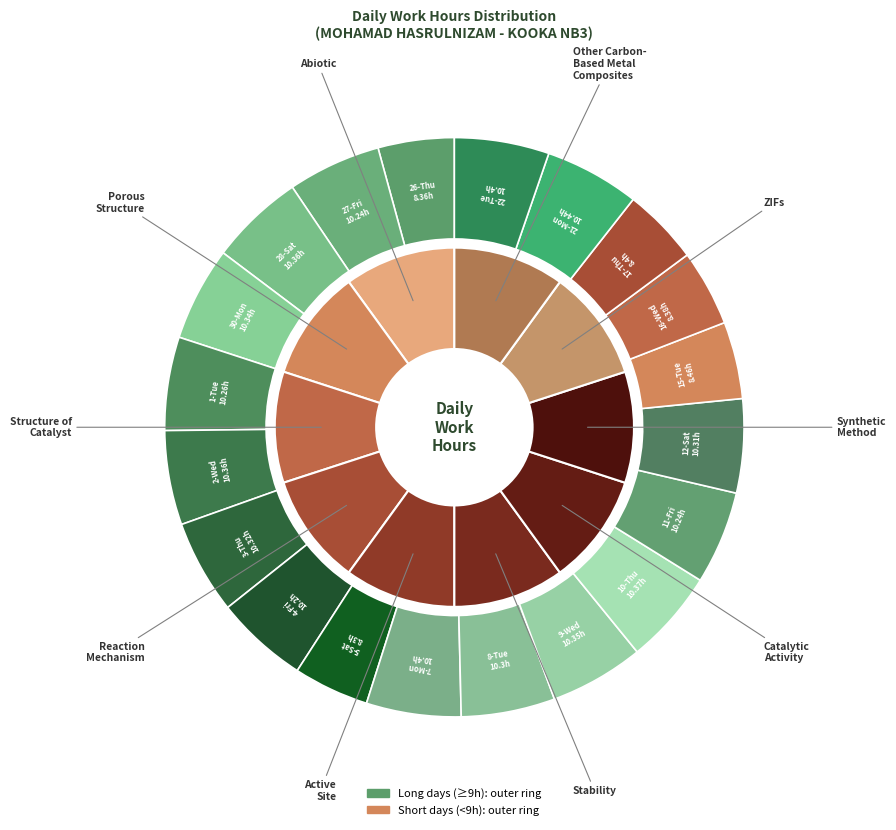

To the nearest percent, what portion does 16-Wed represent?

4%